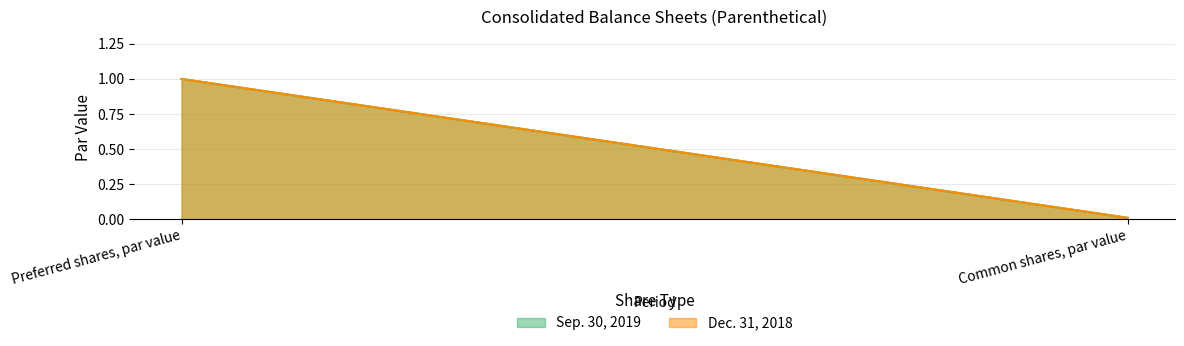

Rank the series at Common shares, par value from highest to lowest value.

Sep. 30, 2019, Dec. 31, 2018